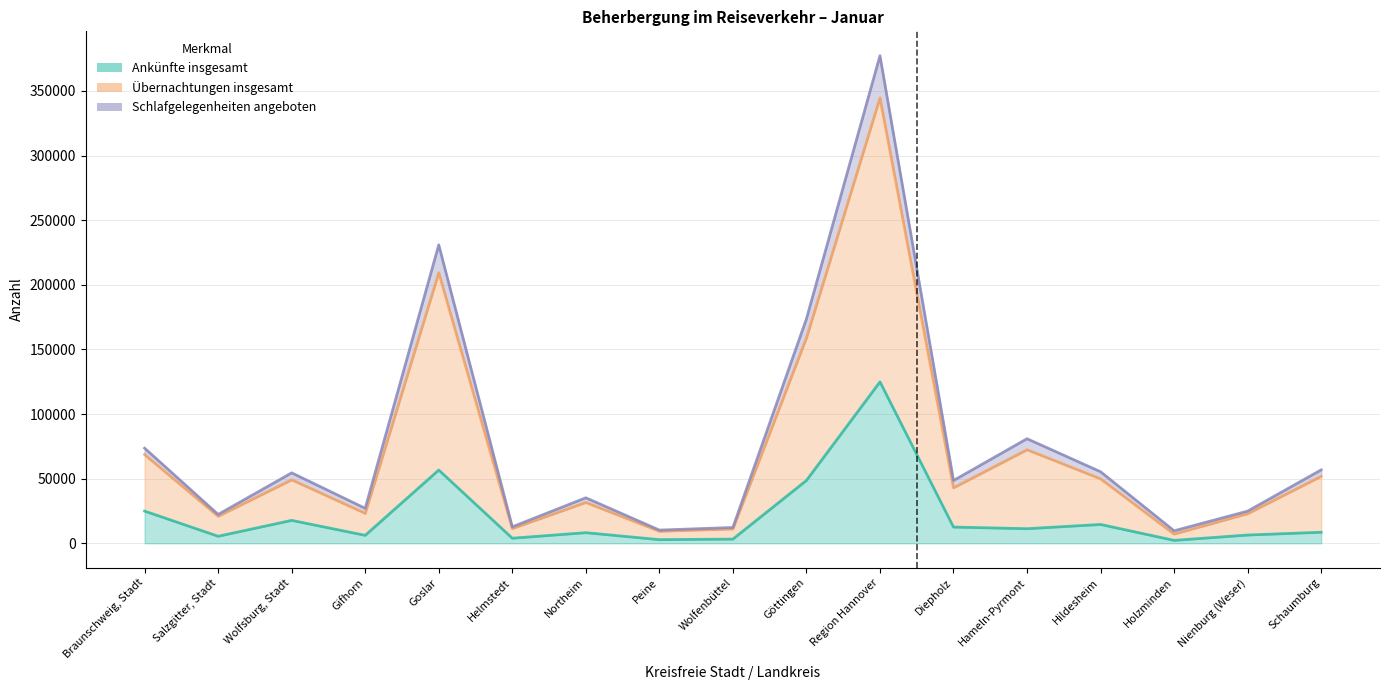

Which label corresponds to the largest value in the chart?

Region Hannover